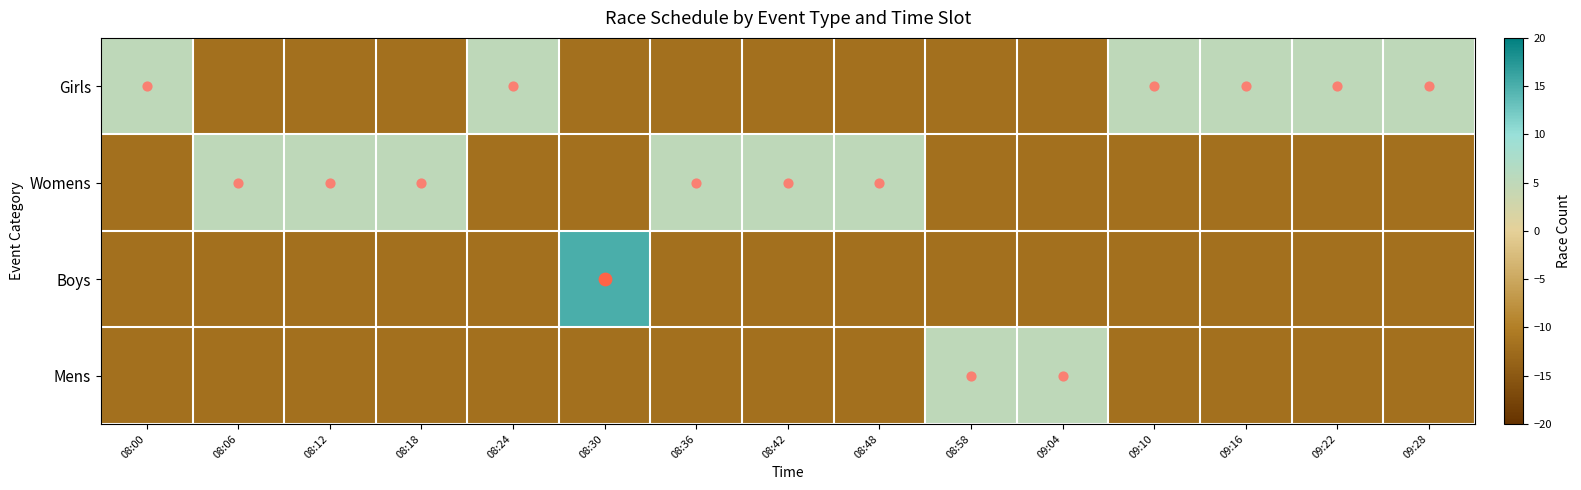

Reading right to left, what are all the values shown in this chart?

Girls: 09:28=5	09:22=5	09:16=5	09:10=5	09:04=-12	08:58=-12	08:48=-12	08:42=-12	08:36=-12	08:30=-12	08:24=5	08:18=-12	08:12=-12	08:06=-12	08:00=5
Womens: 09:28=-12	09:22=-12	09:16=-12	09:10=-12	09:04=-12	08:58=-12	08:48=5	08:42=5	08:36=5	08:30=-12	08:24=-12	08:18=5	08:12=5	08:06=5	08:00=-12
Boys: 09:28=-12	09:22=-12	09:16=-12	09:10=-12	09:04=-12	08:58=-12	08:48=-12	08:42=-12	08:36=-12	08:30=15	08:24=-12	08:18=-12	08:12=-12	08:06=-12	08:00=-12
Mens: 09:28=-12	09:22=-12	09:16=-12	09:10=-12	09:04=5	08:58=5	08:48=-12	08:42=-12	08:36=-12	08:30=-12	08:24=-12	08:18=-12	08:12=-12	08:06=-12	08:00=-12